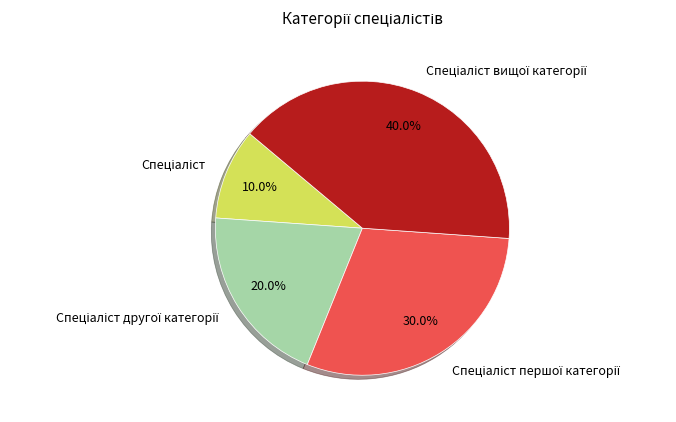

Does any single category account for the majority?

No